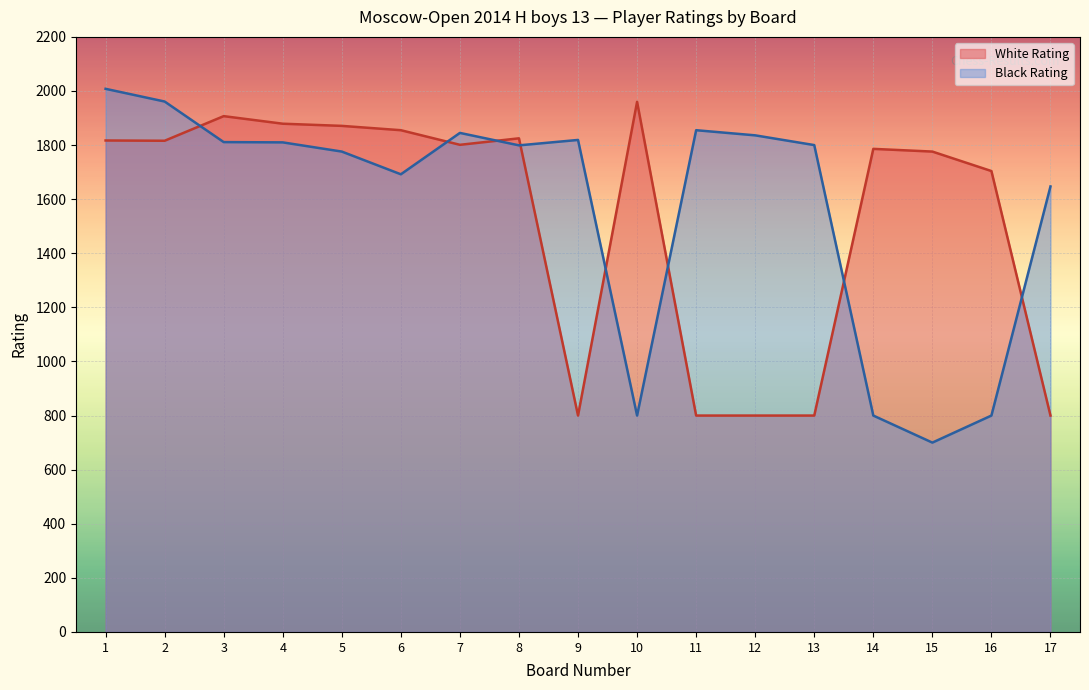

At how many categories does at least one series exceed 1732?

15